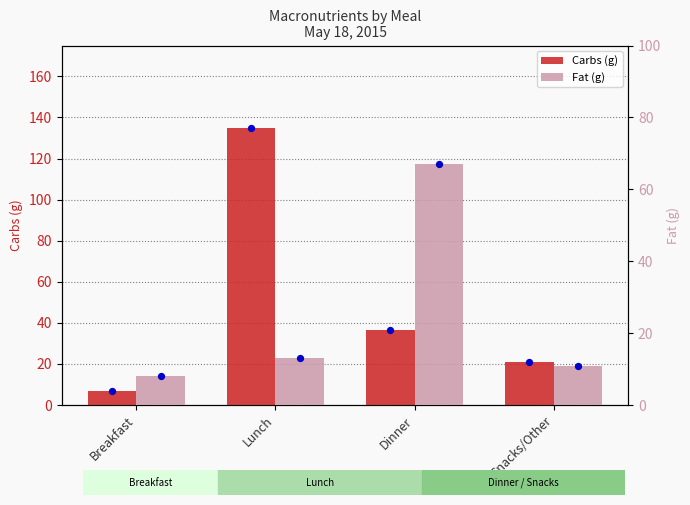

At which category is the sum across all series the highest?

Lunch